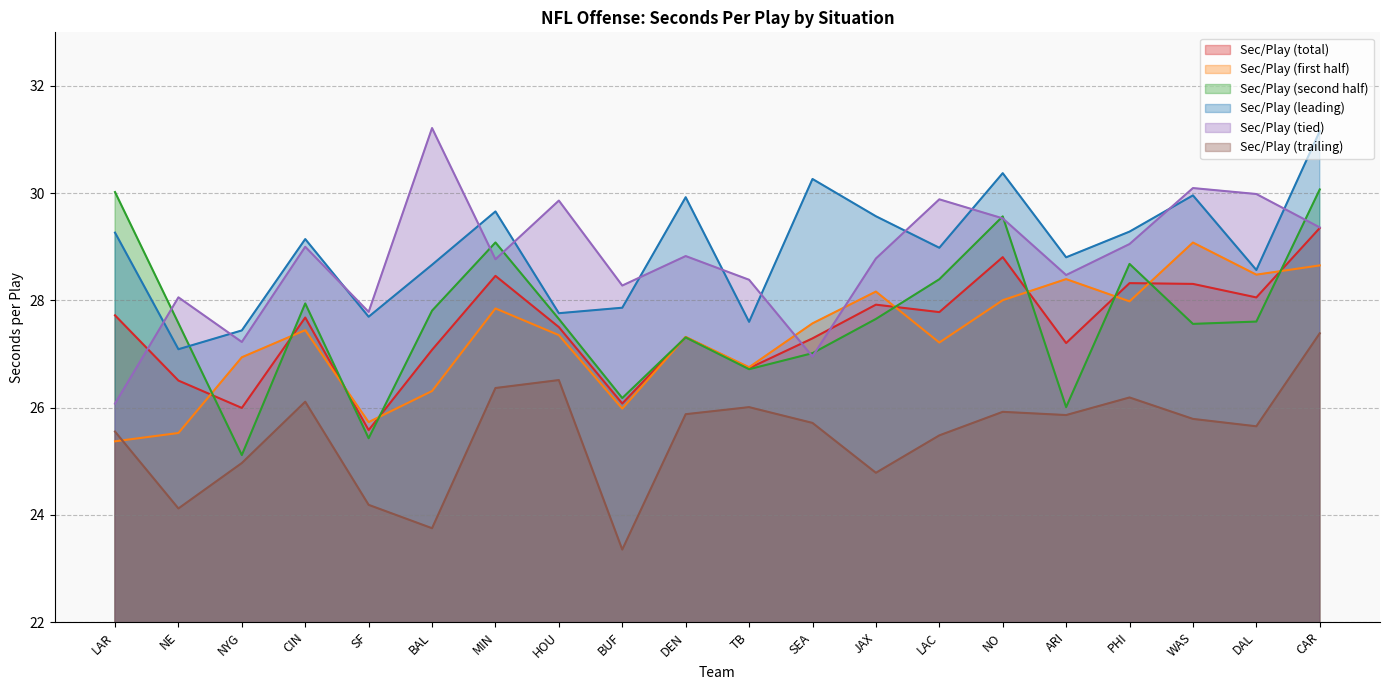

What is the label of the 9th point from the left?

BUF